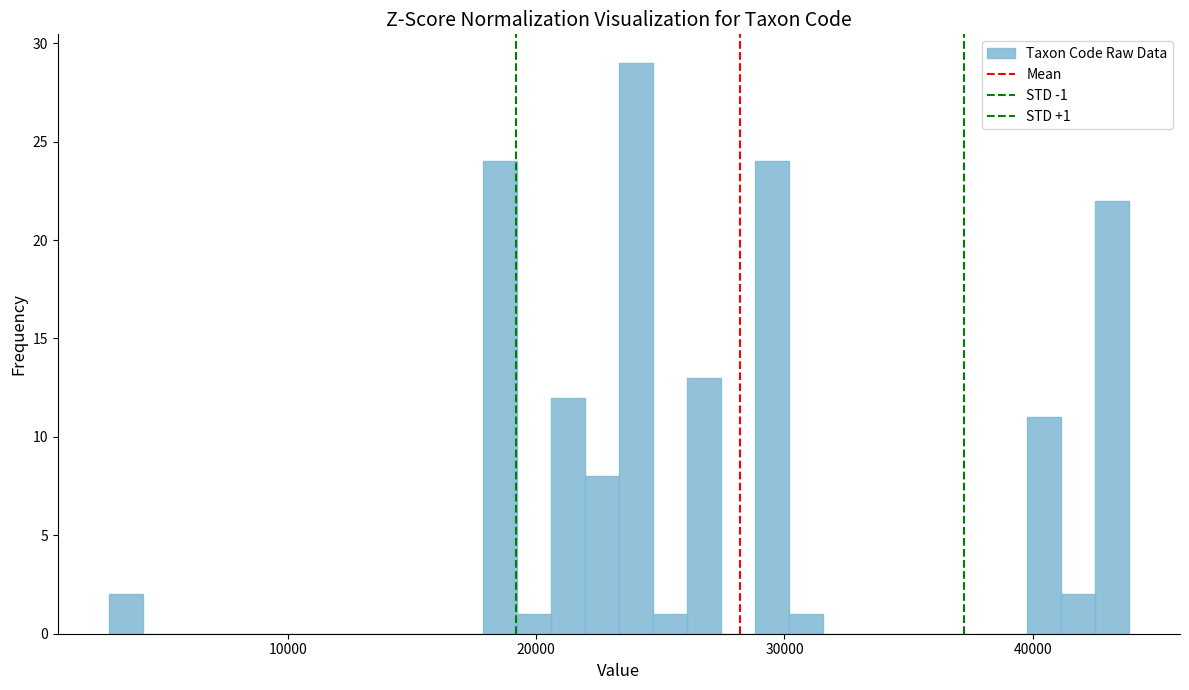

Read against the x-axis, roughly where is the centre of the tallest bar?

24000